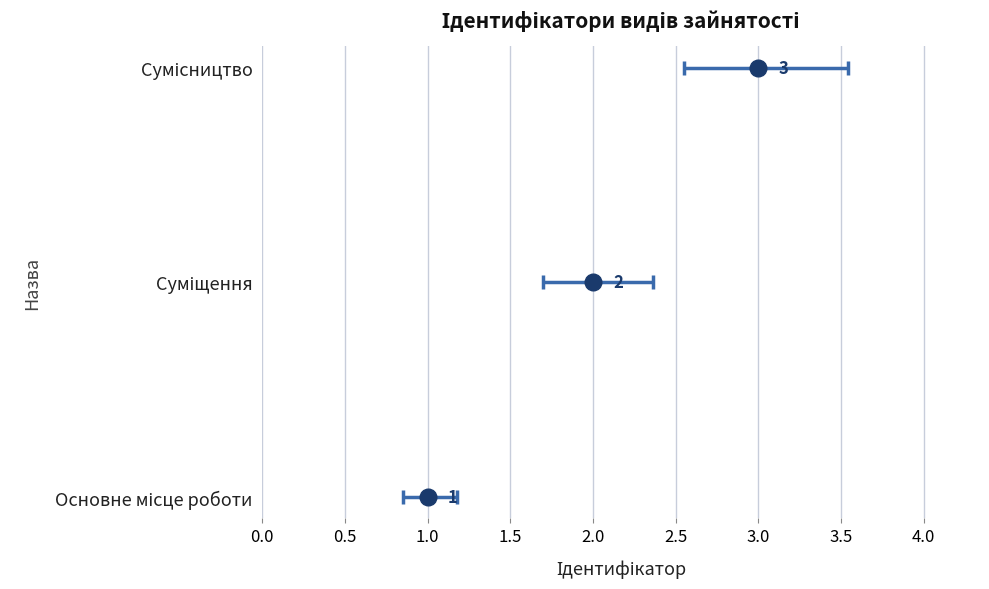

What is the difference between the maximum and minimum values?

2